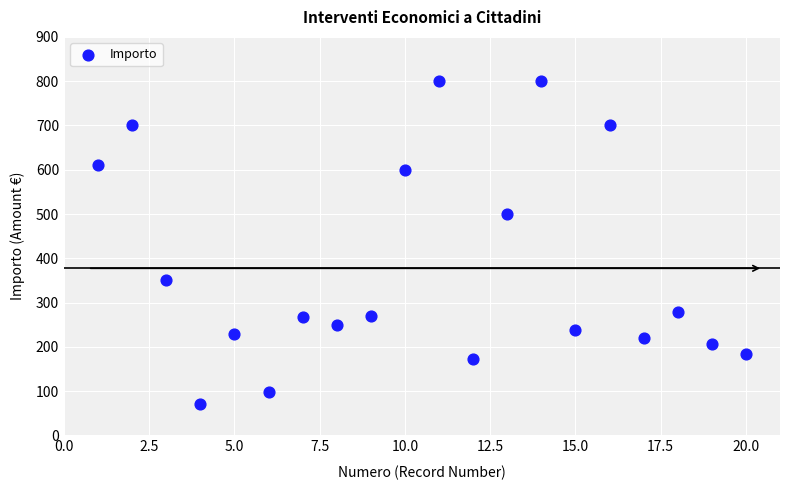

What is the range of X values (max minus min)?

19.0